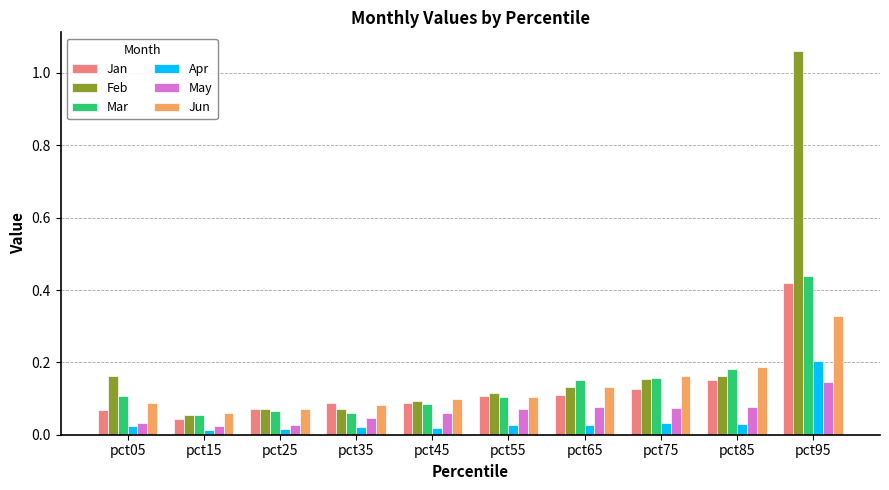

List the series in order of their peak value, lowest first.

May, Apr, Jun, Jan, Mar, Feb